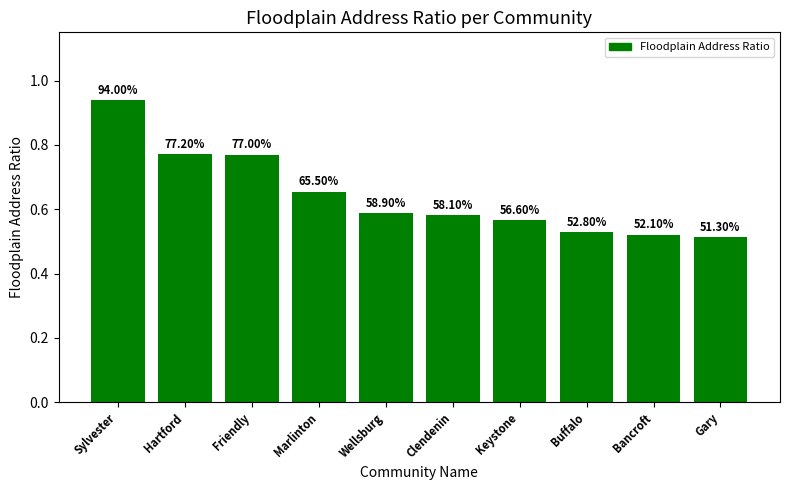

How many bars are there in total?

10